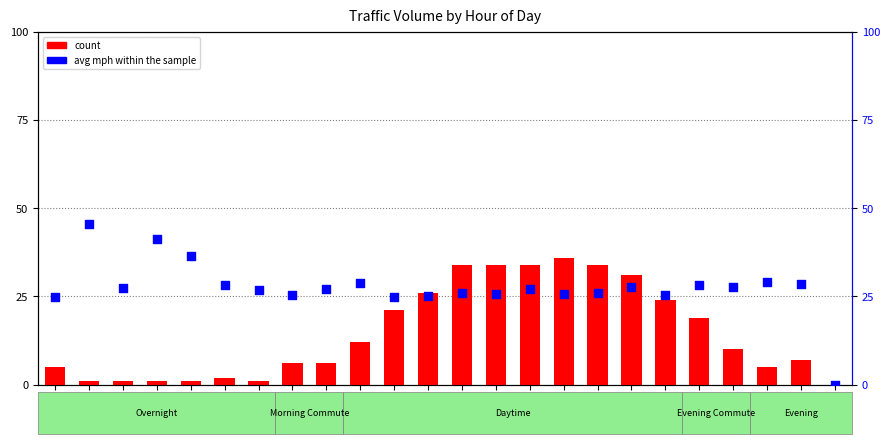

Is the value of percentile rank within the sample at 12:00 greater than the value of count at 6:00?

Yes